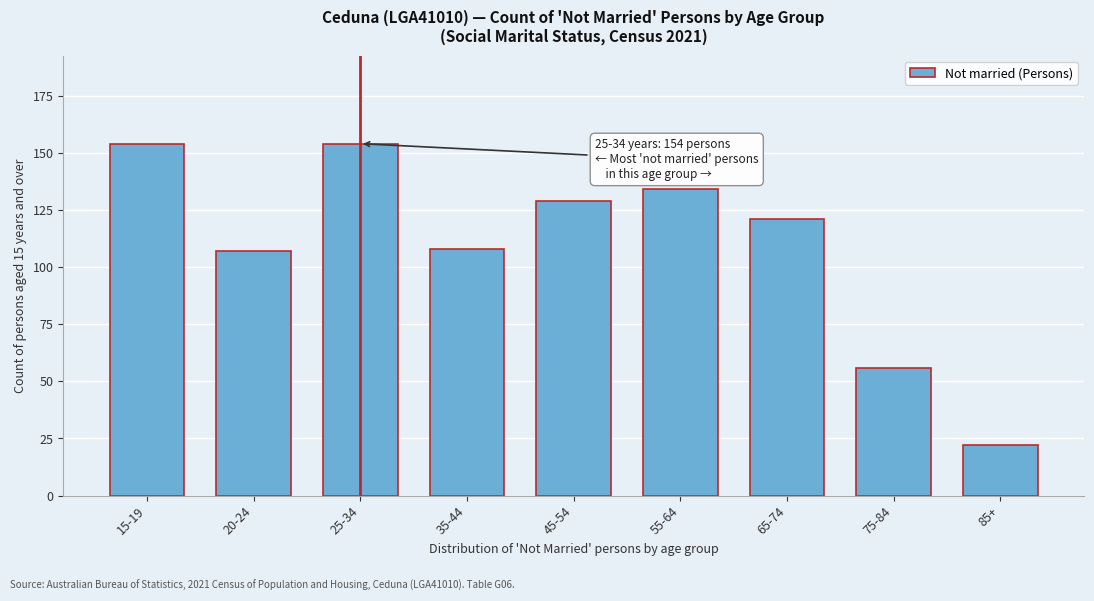

Reading left to right, extract all data points from this chart.

154	107	154	108	129	134	121	56	22